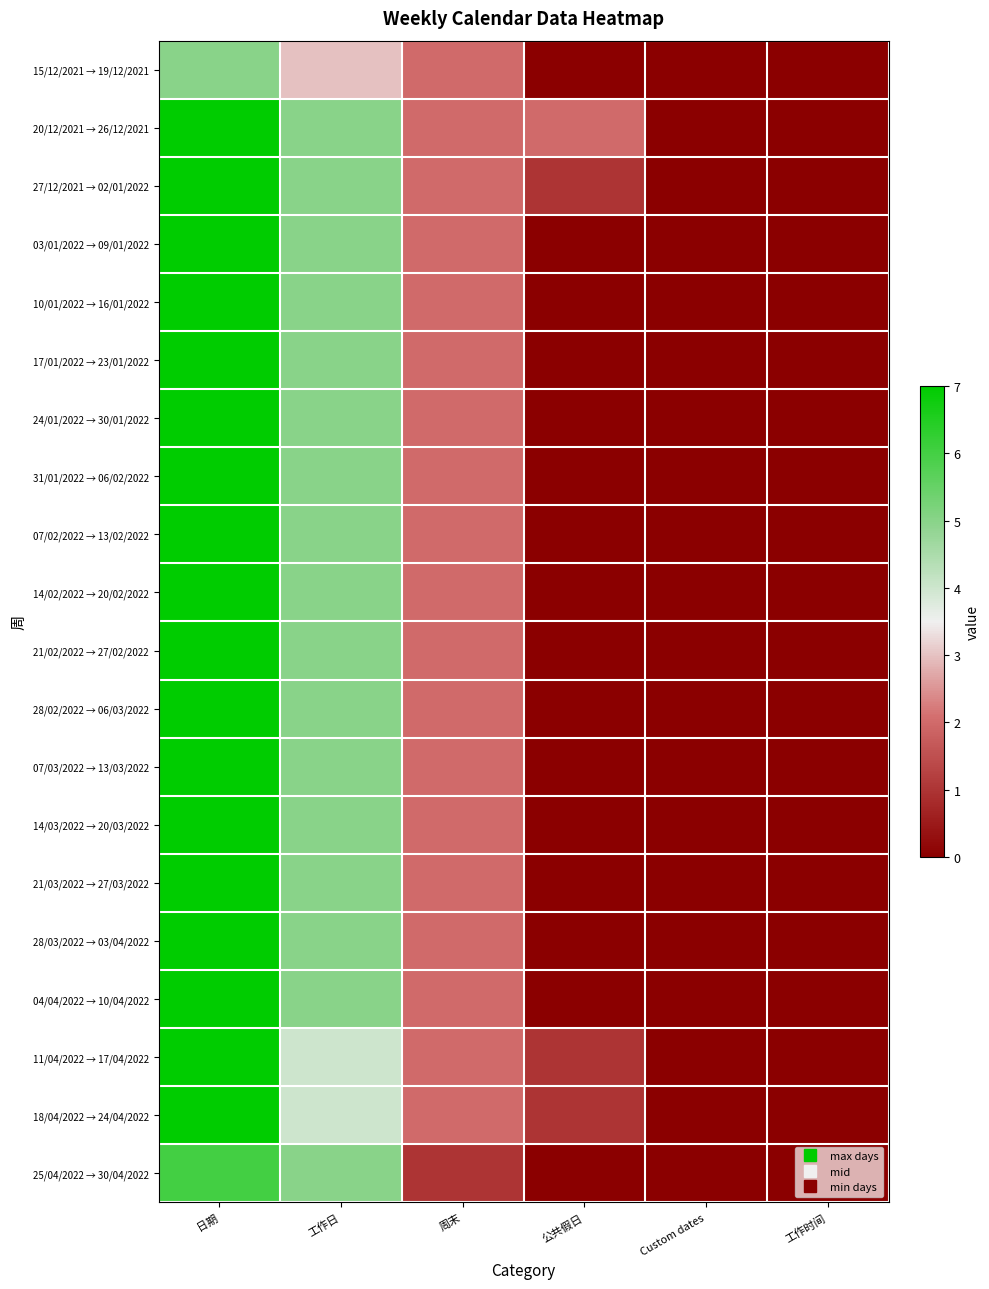

Between 工作时间 and 日期, which is larger?

日期